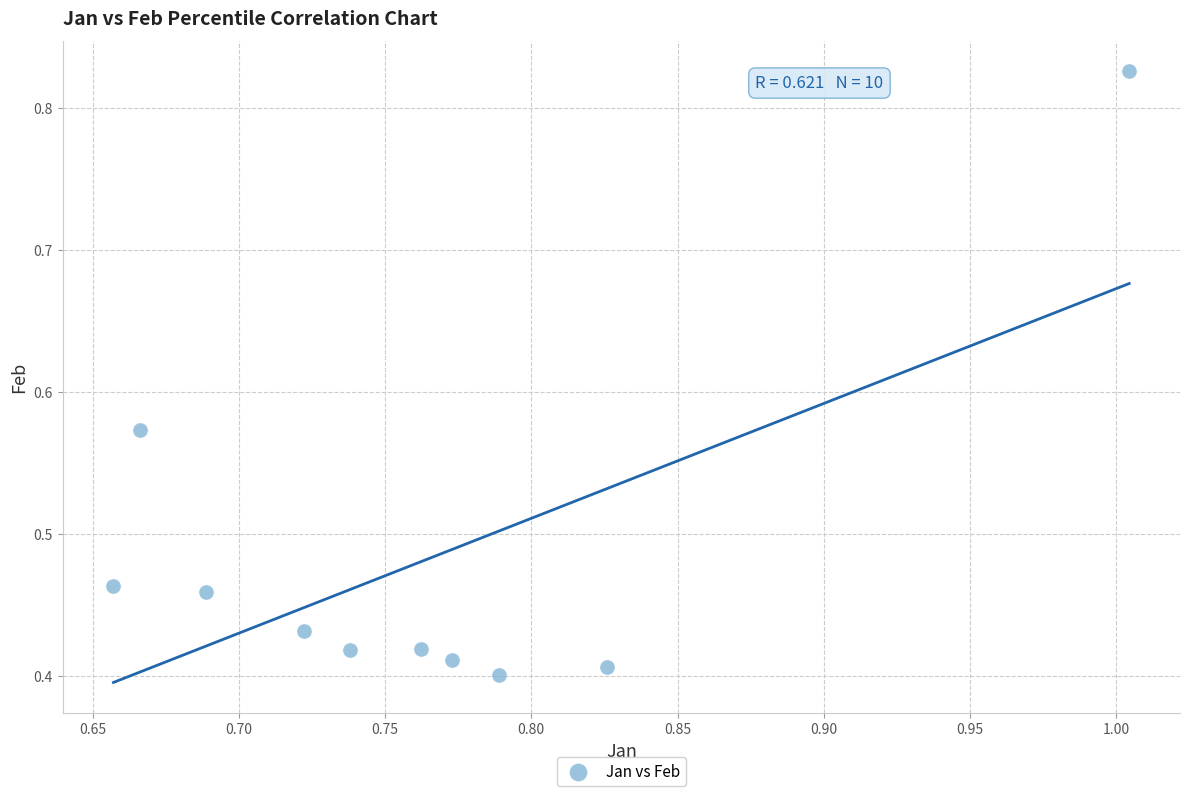

What is the range of X values (max minus min)?

0.3